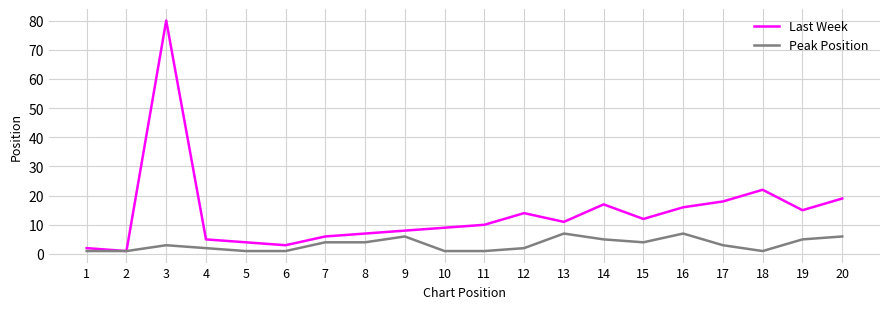

Is the value of Peak Position at 7 greater than the value of Last Week at 17?

No